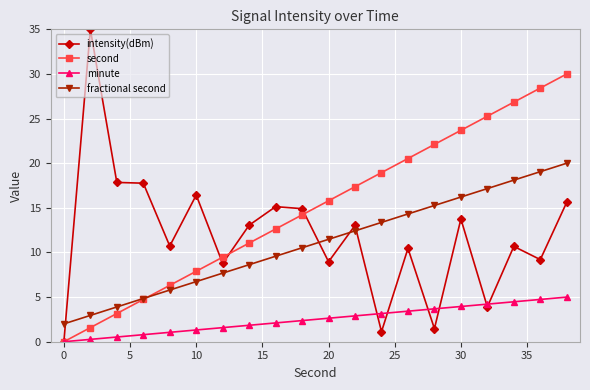

What is the maximum value for intensity(dBm)?

35.0